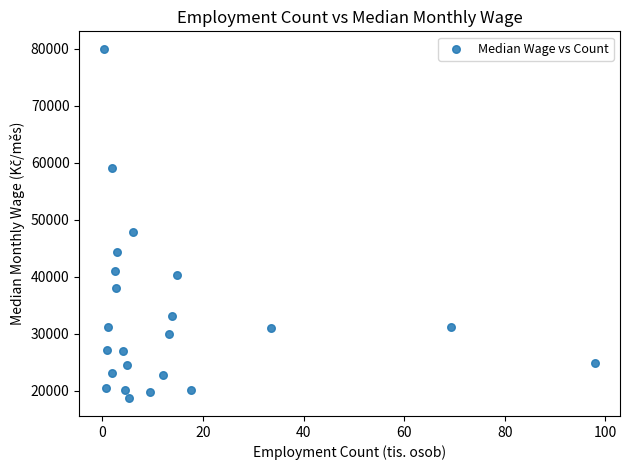

What is the range of Y values (max minus min)?

61366.6